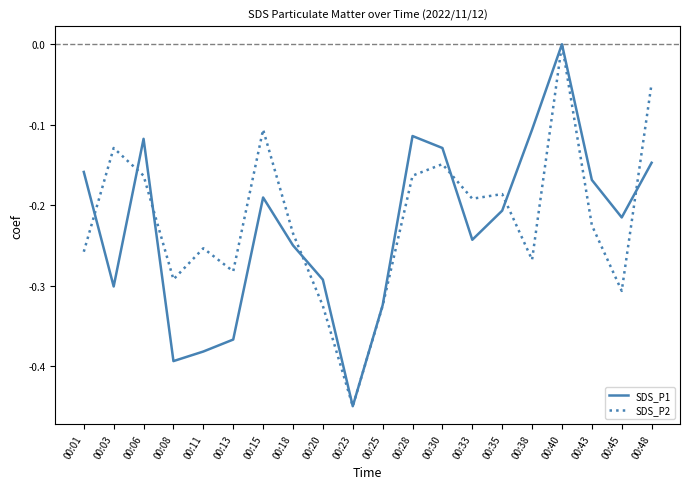

What are all the series names shown in the legend?

SDS_P1, SDS_P2